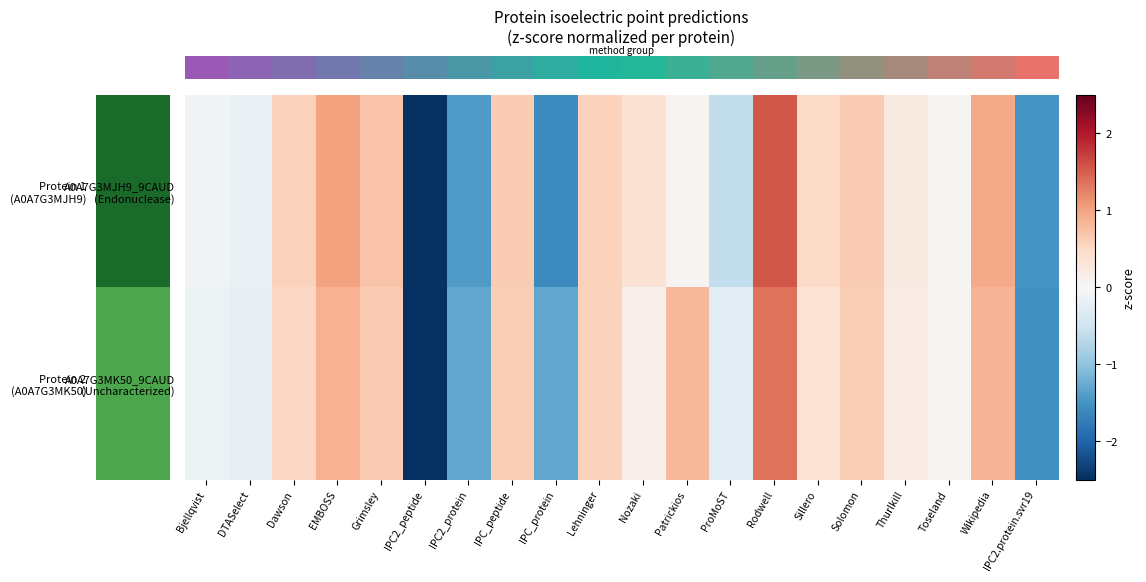

Rank the series by their average value, from lowest to highest.

row_1, row_0